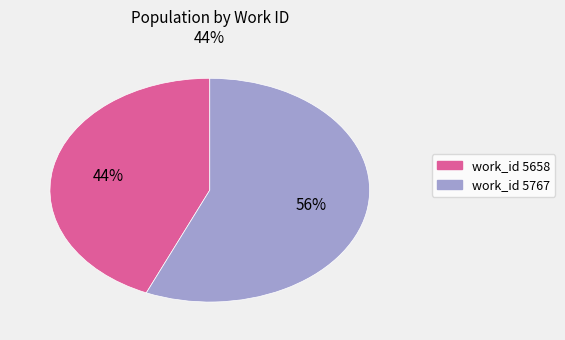

How many slices are in this pie chart?

2